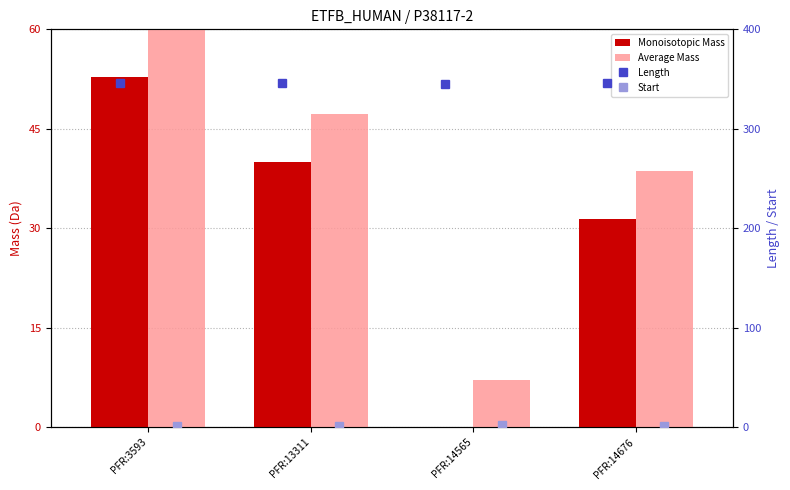

At which label is Monoisotopic Mass closest to 26?

PFR:14676